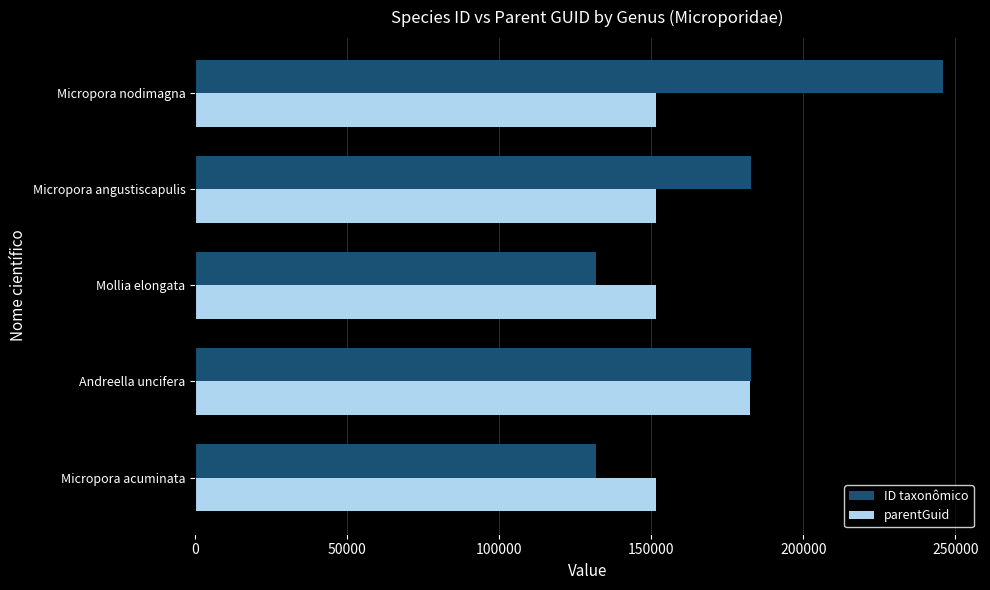

At which category is the sum across all series the highest?

Micropora nodimagna